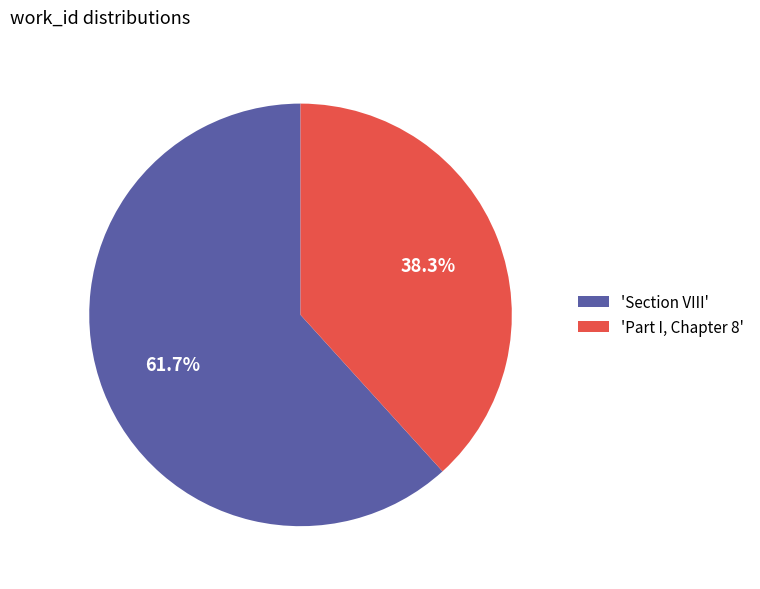

Which has a higher value, 'Part I, Chapter 8' or 'Section VIII'?

'Section VIII'